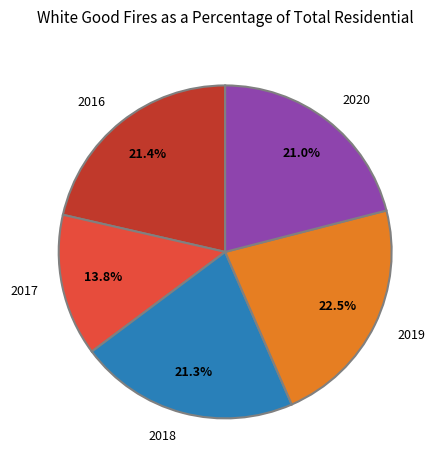

Do 2018 and 2017 together represent more than half of the pie?

No